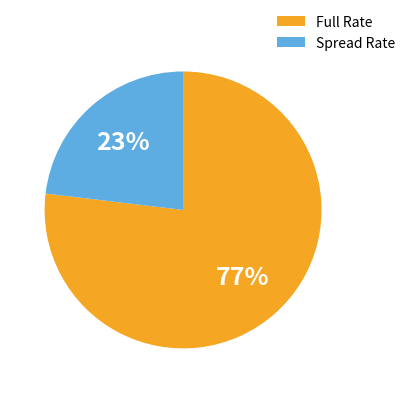

Which category has the biggest portion of the pie?

Full Rate